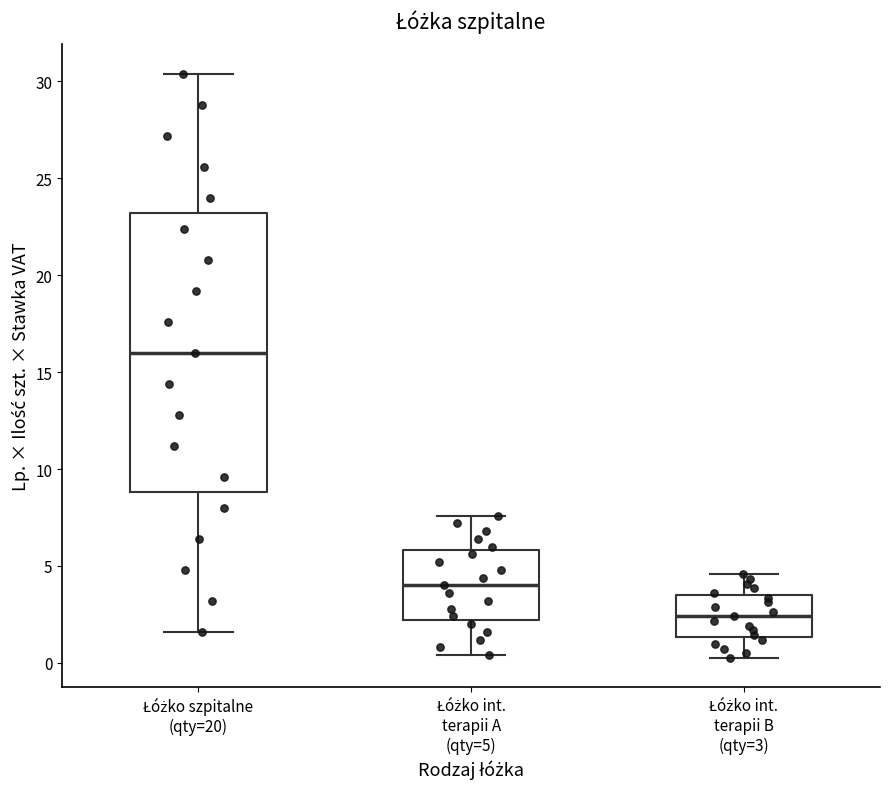

Which box is the tallest, from its lower edge to its upper edge?

Łóżko szpitalne (qty=20)